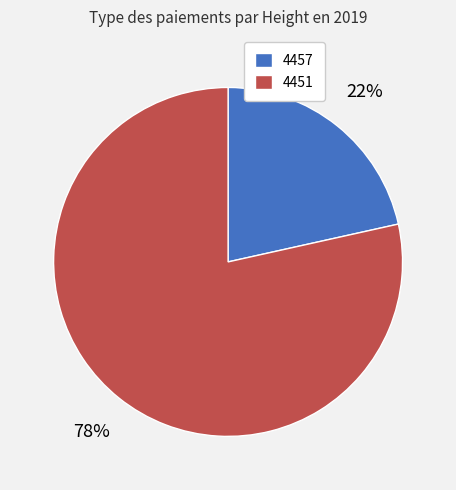

Which slice is the largest?

4451